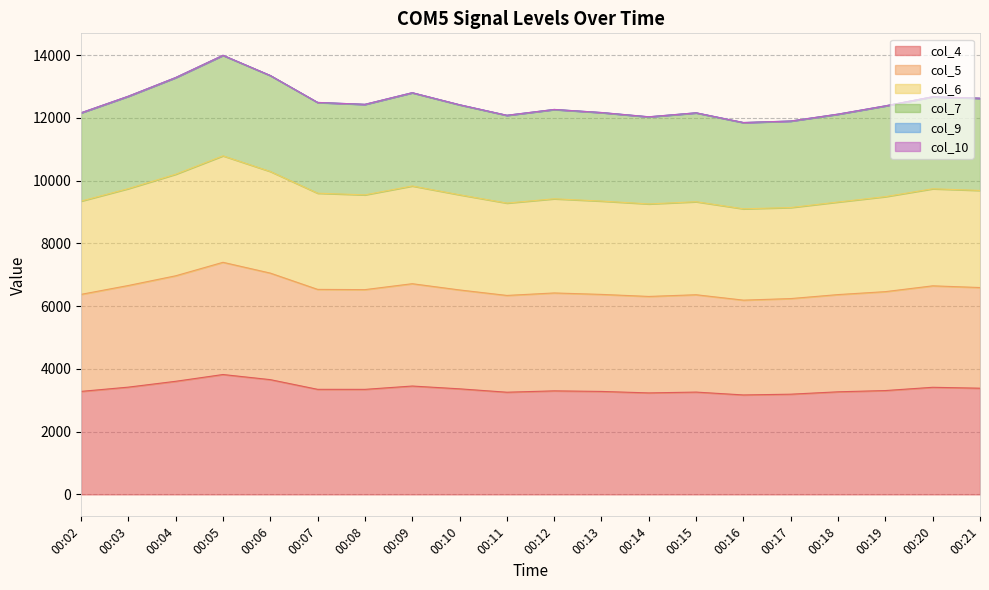

Which series has the widest spread of values?

col_6